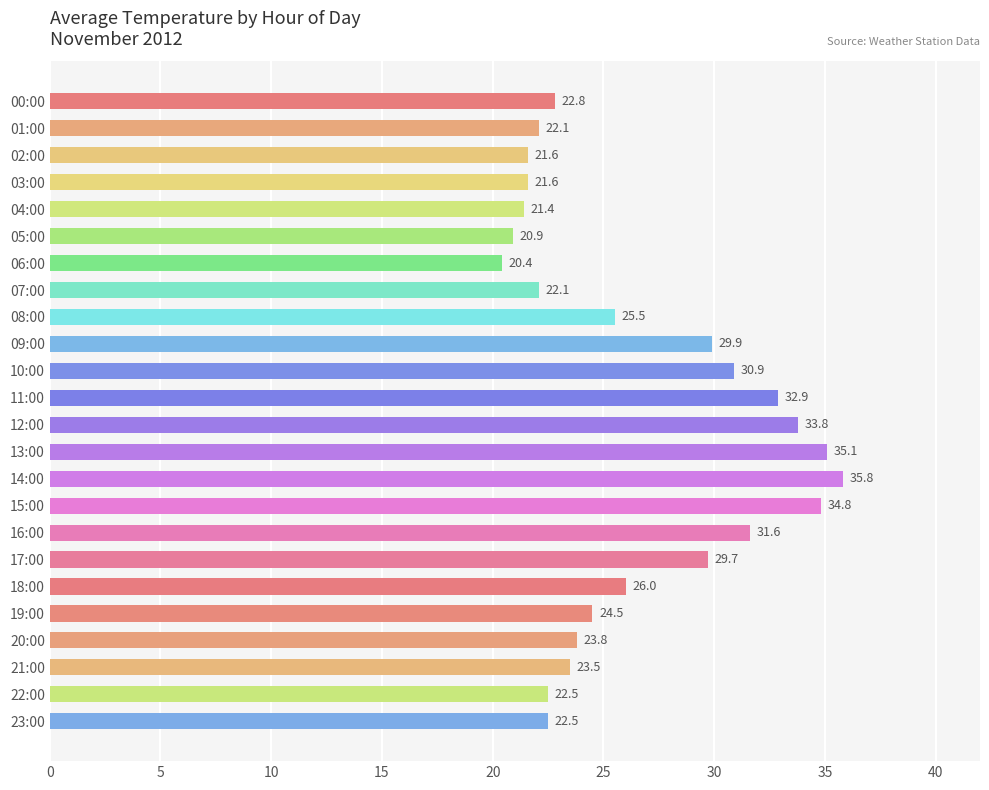

At which label is the value closest to 28?

17:00